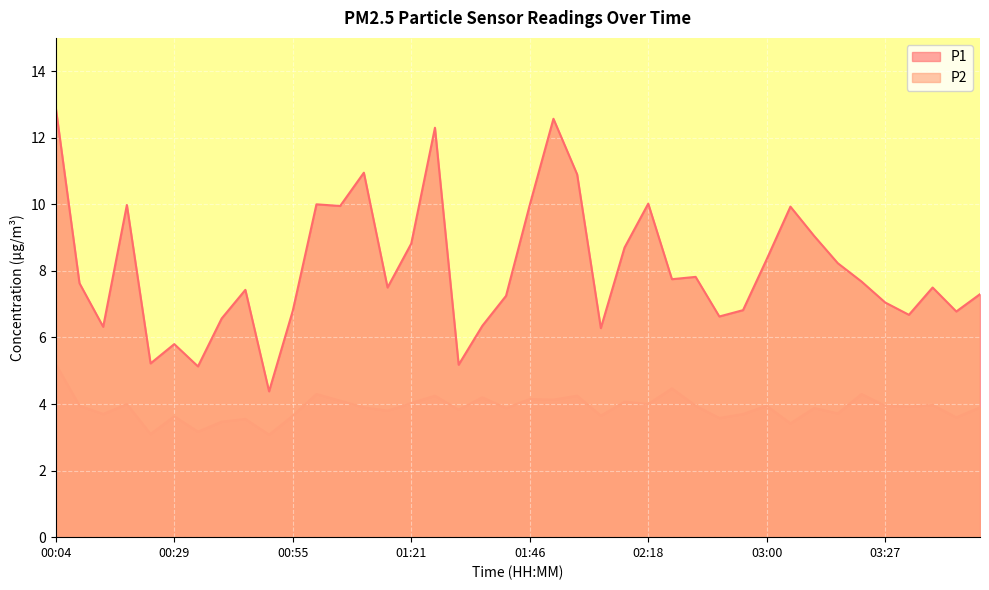

What is the maximum value shown in the chart?

12.9